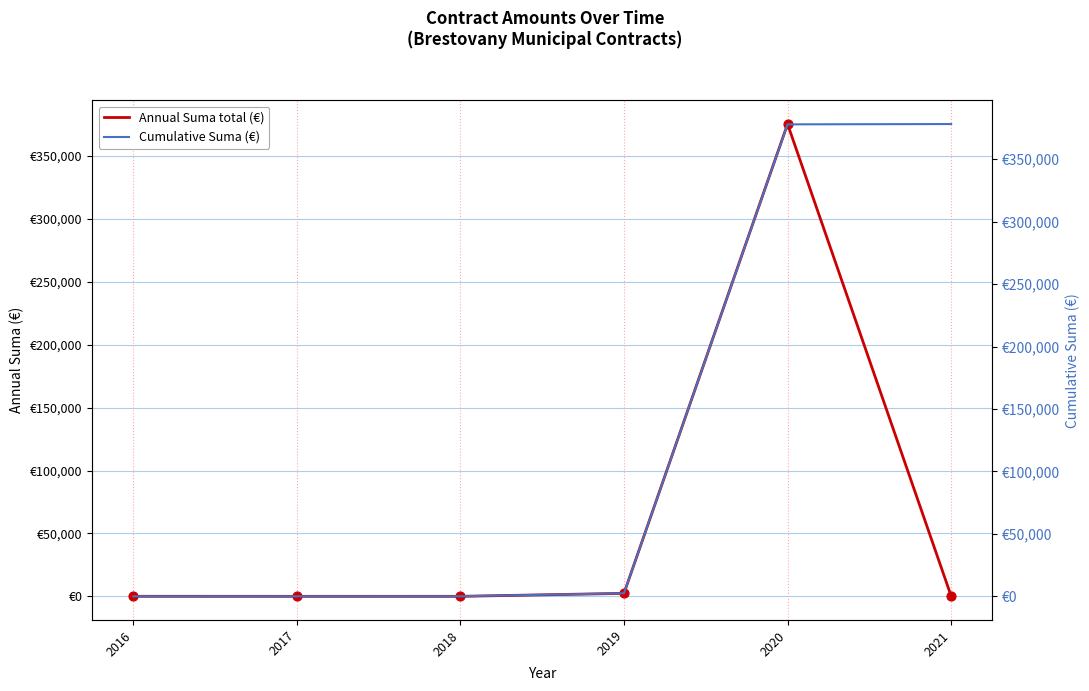

At which category is the sum across all series the highest?

2020